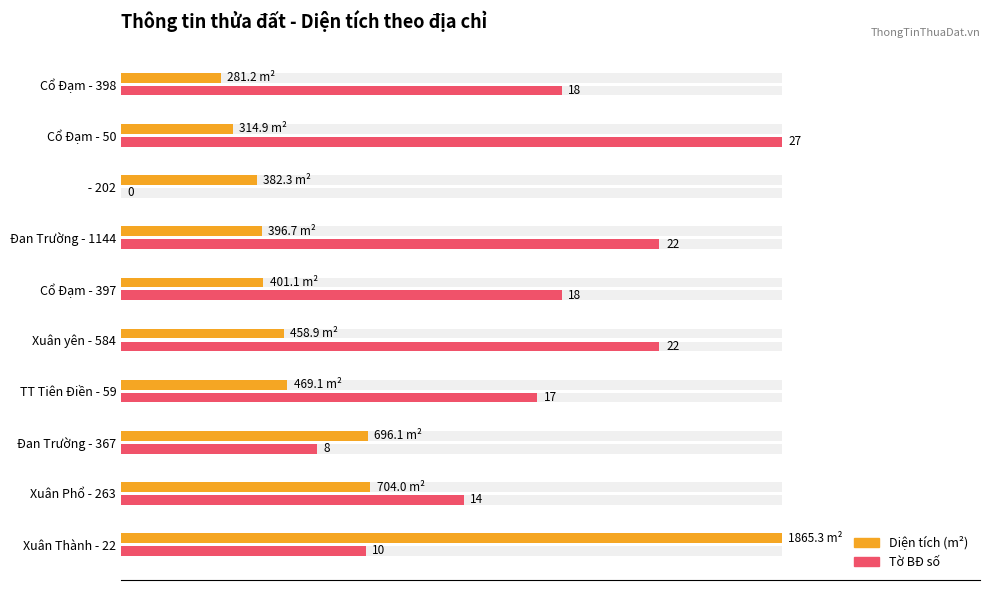

How many bars are there in each group?

2